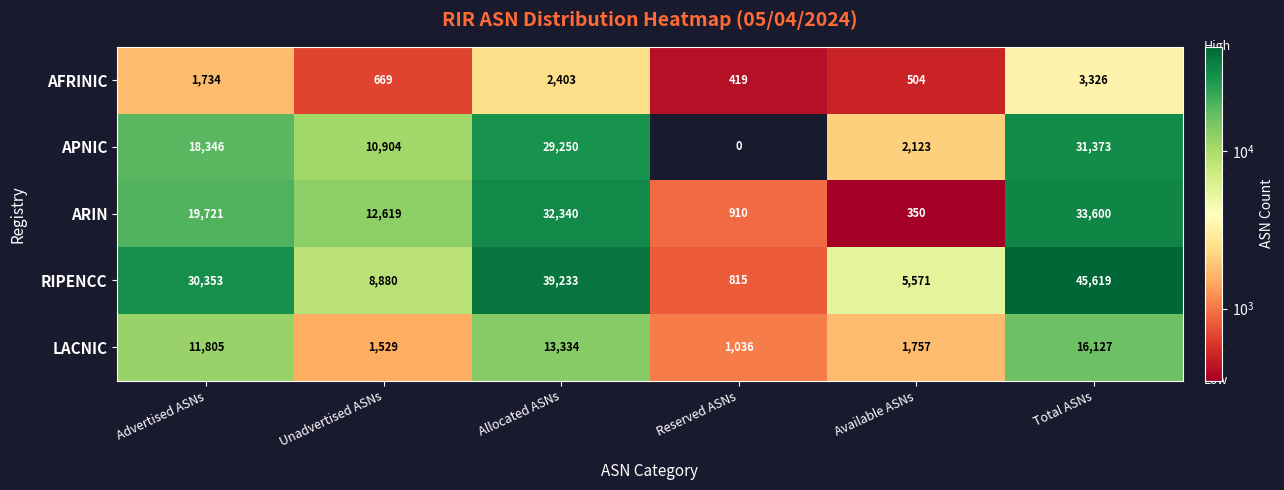

Which label corresponds to the smallest value in the chart?

Reserved ASNs